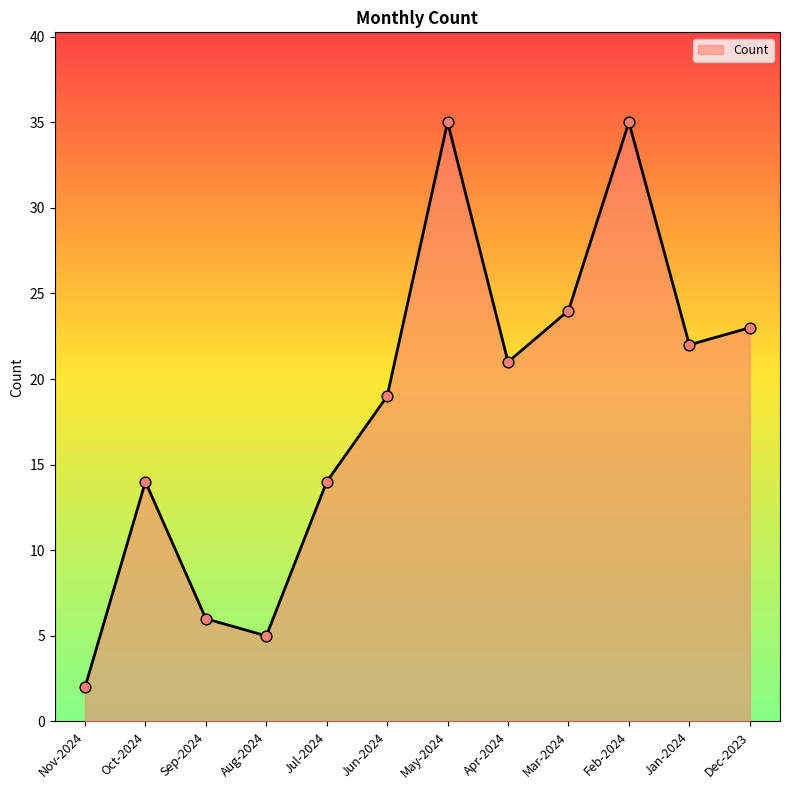

Between May-2024 and Dec-2023, which is larger?

May-2024